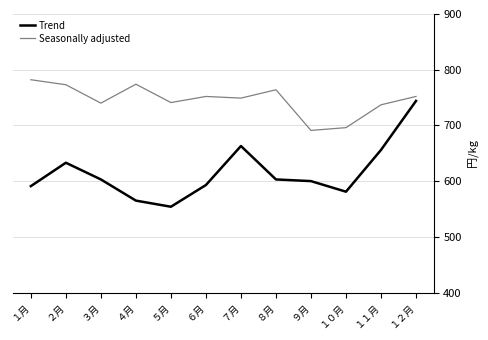

The Trend series shows 744 at １２月. True or false?

True